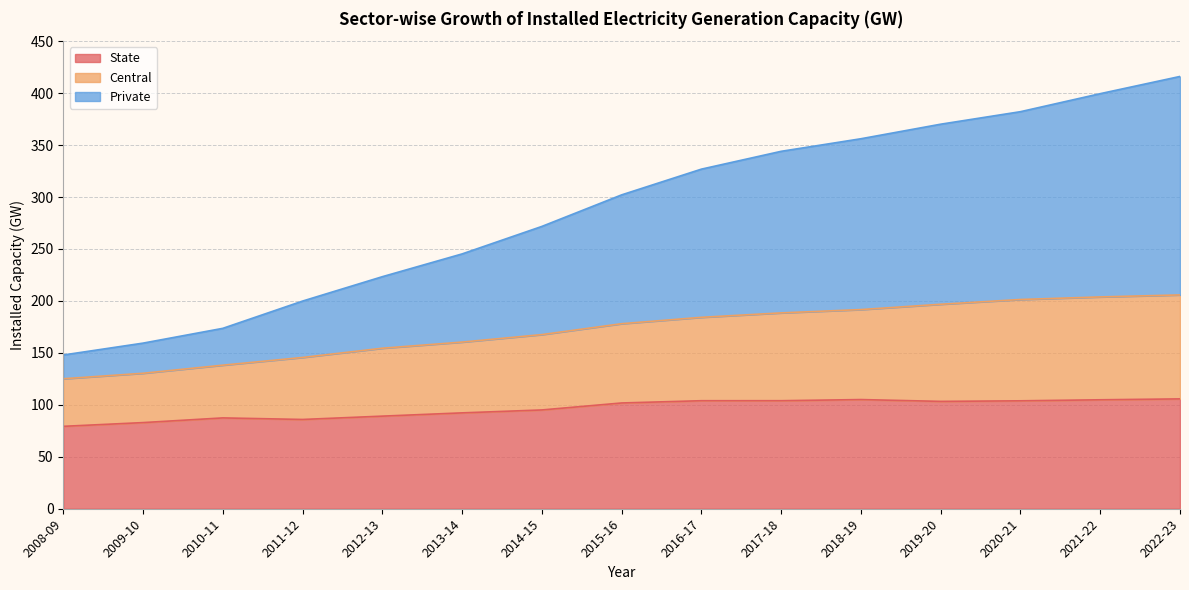

How many values in the State series exceed 101?

8